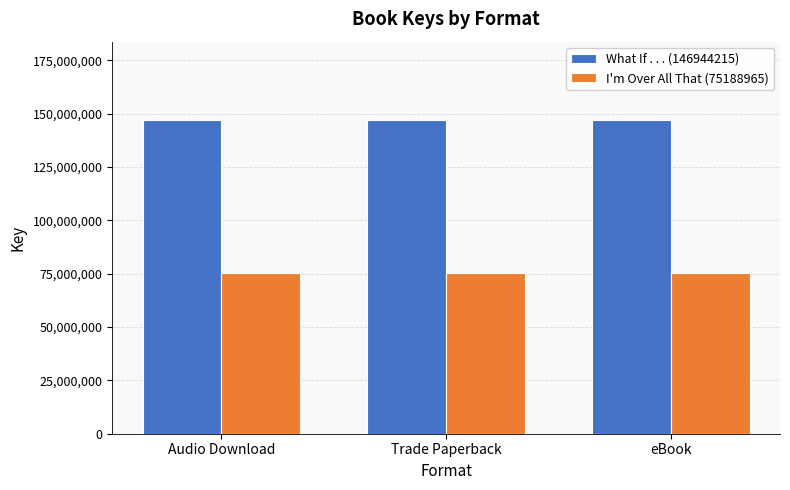

What is the greatest value displayed?

146944215